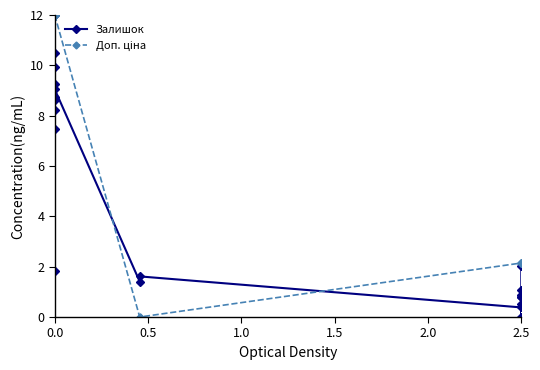

Which series has the largest total across all categories?

Доп. ціна